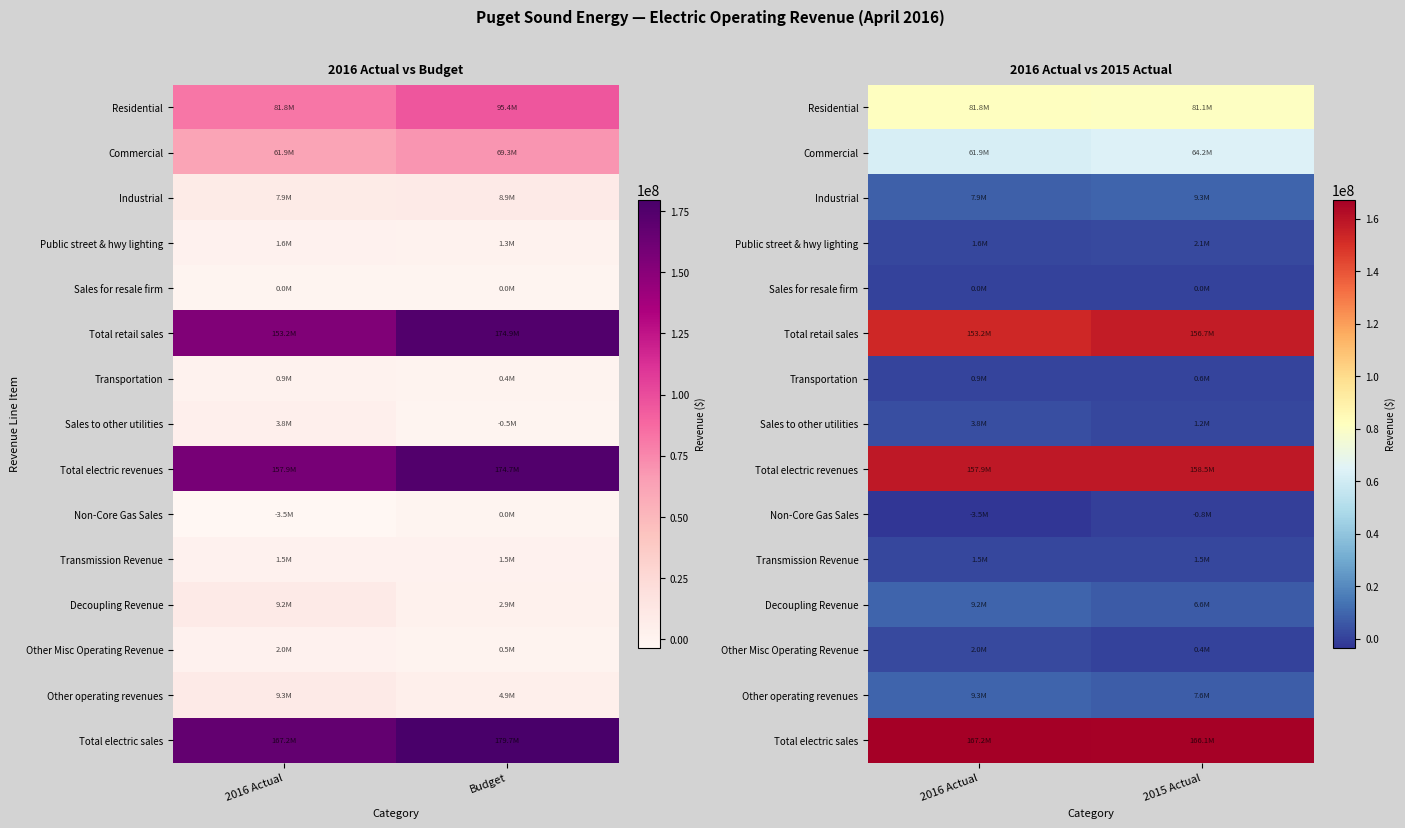

What is the difference between the maximum and minimum values in the Sales to other utilities series?

2614034.0